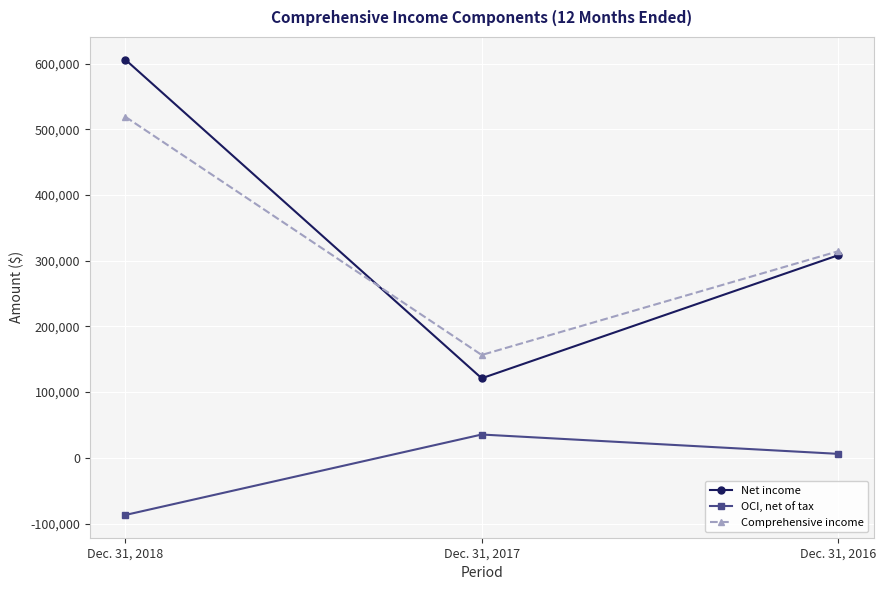

Which series has the largest total across all categories?

Net income